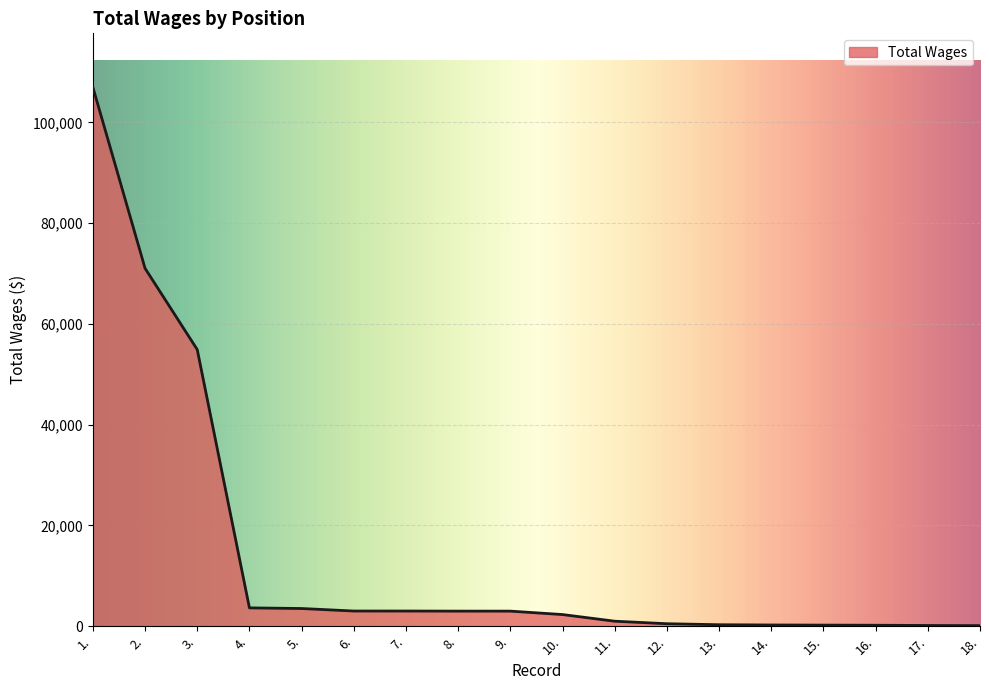

What is the ratio of the value at 9. to the value at 8.?

1.0